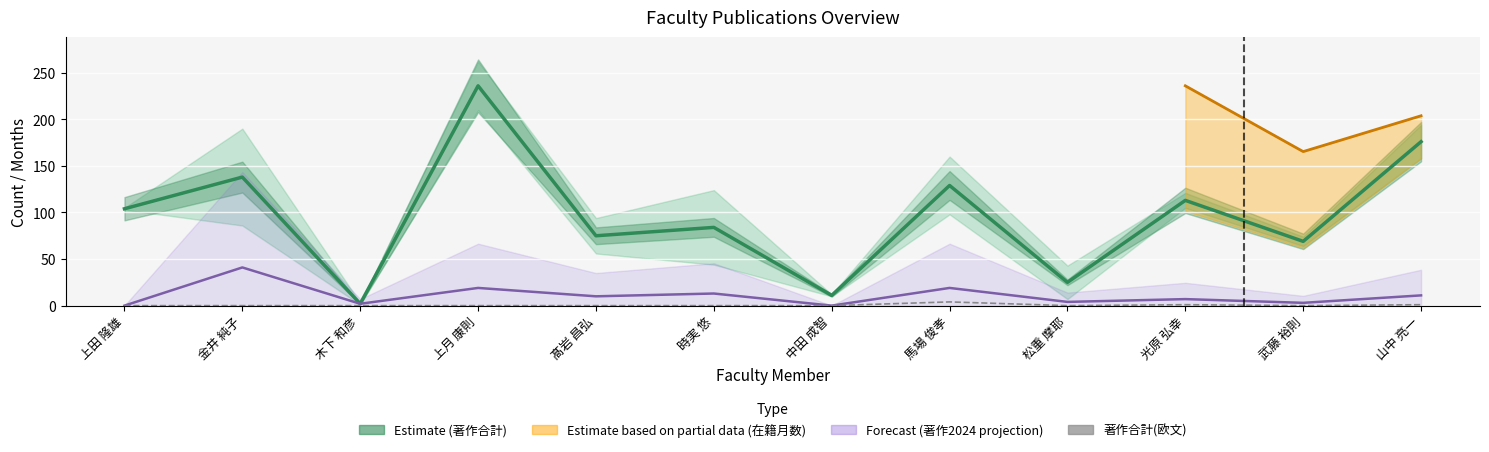

In Estimate (著作合計), how many points are higher than both neighbors (excluding endpoints)?

5